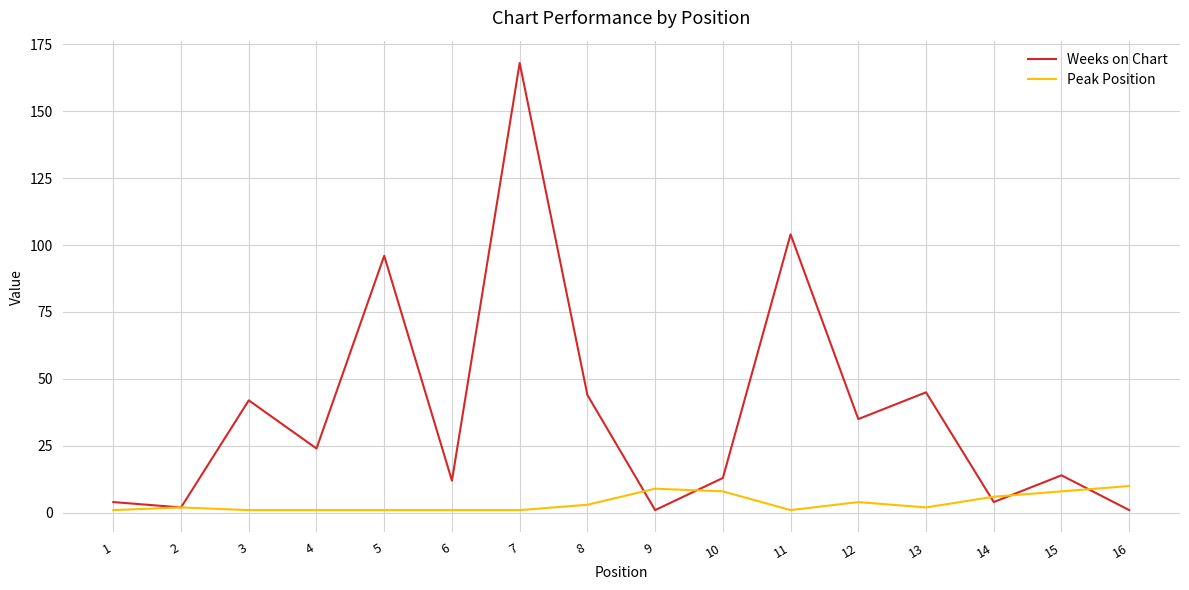

What is the maximum value shown in the chart?

168